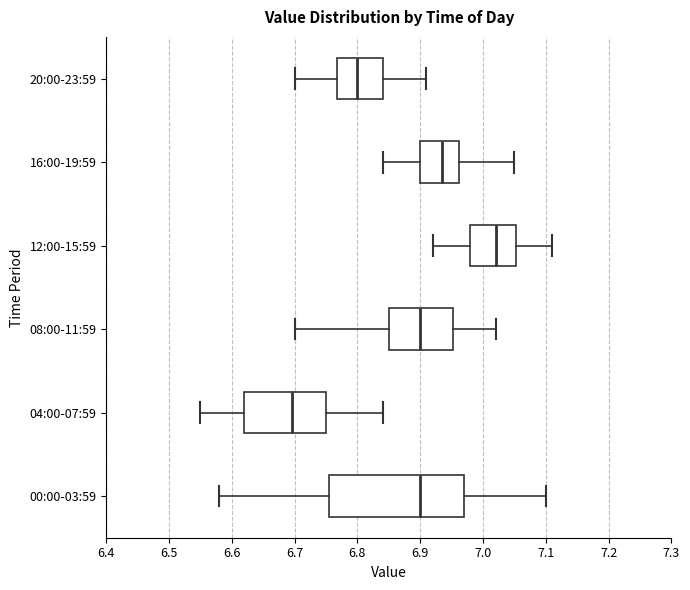

Reading bottom to top, read every box against the x-axis: the position of its median line, the range the box covers, and the ends of its whiskers. The values are not printed on the chart, so give them approximately, as read against the axis.

00:00-03:59: median 6.90, box 6.76 to 6.97, whiskers 6.58 to 7.10
04:00-07:59: median 6.70, box 6.62 to 6.75, whiskers 6.55 to 6.84
08:00-11:59: median 6.90, box 6.85 to 6.95, whiskers 6.70 to 7.02
12:00-15:59: median 7.02, box 6.98 to 7.05, whiskers 6.92 to 7.11
16:00-19:59: median 6.94, box 6.90 to 6.96, whiskers 6.84 to 7.05
20:00-23:59: median 6.80, box 6.77 to 6.84, whiskers 6.70 to 6.91